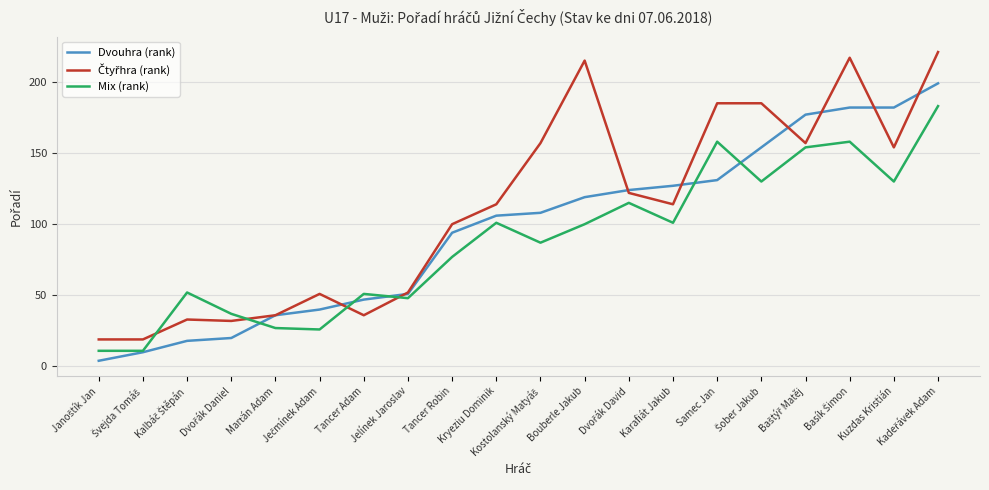

What is the highest value of the Mix (rank) series?

183